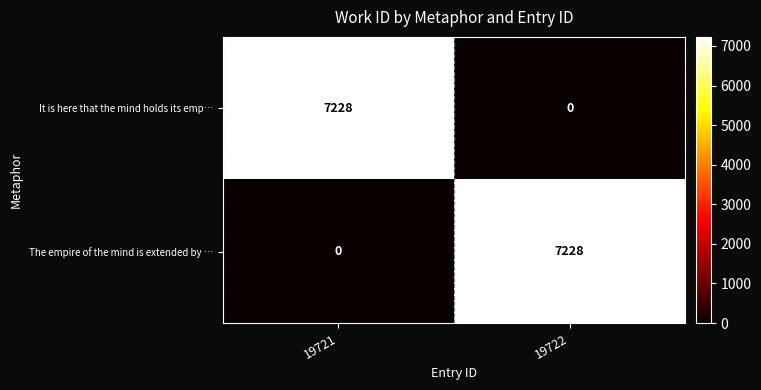

What is the maximum value for It is here that the mind holds its emp…?

7228